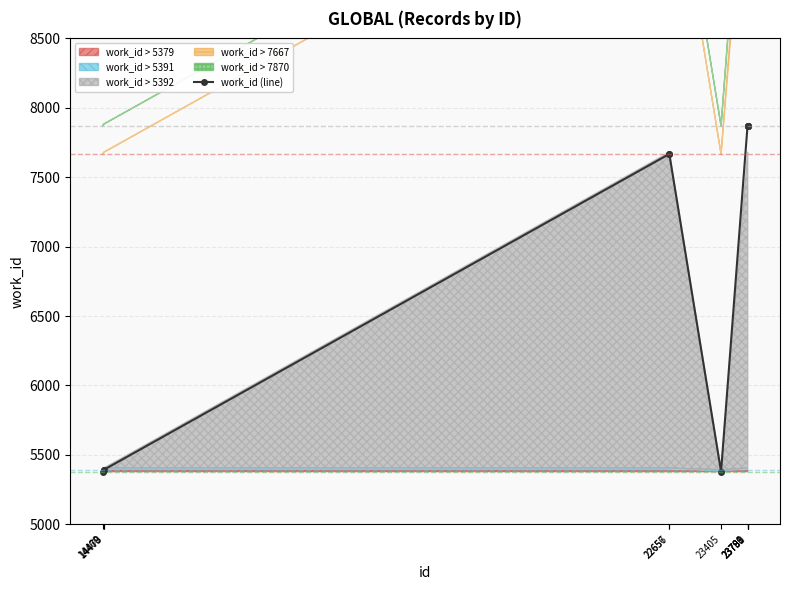

Rank the categories by value from lowest to highest.

14460, 23405, 14478, 14479, 22656, 22657, 23788, 23789, 23790, 23791